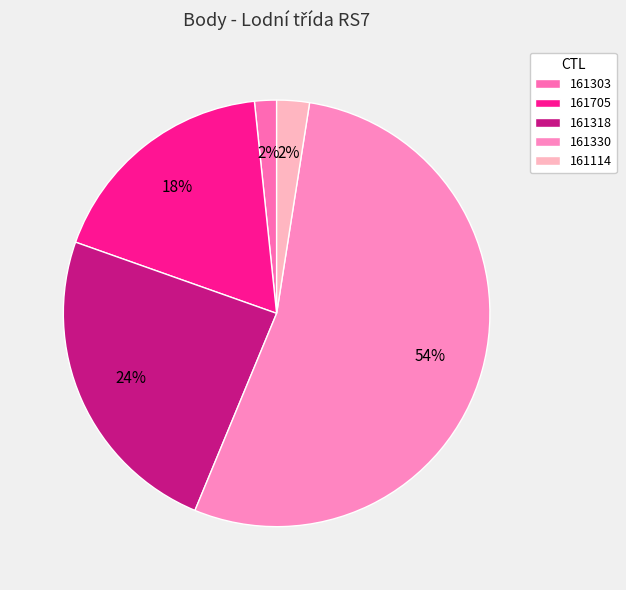

To the nearest percent, what is the combined percentage of 161303 and 161318?

26%